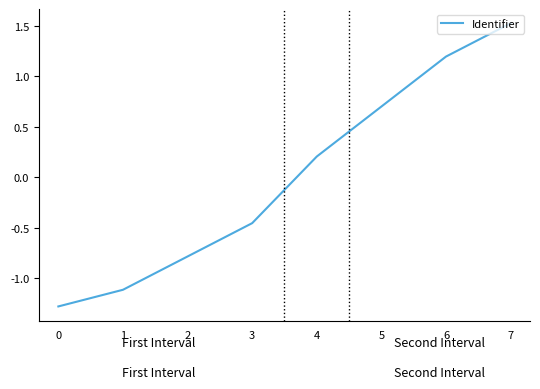

How many distinct data groups are displayed?

1